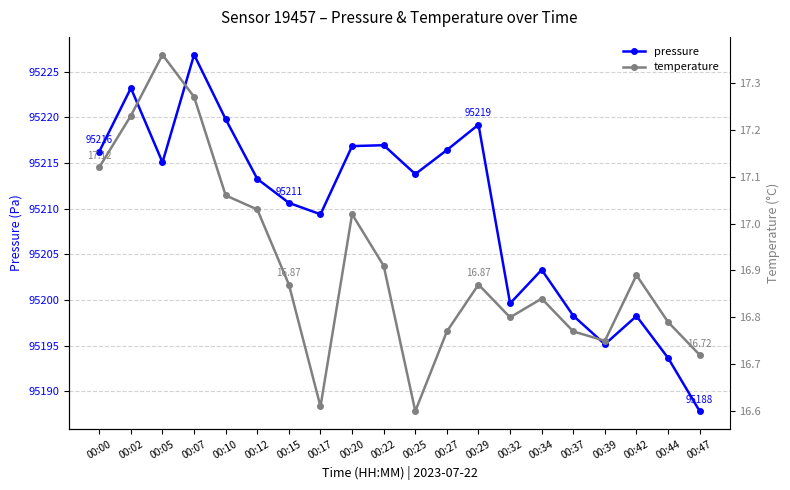

At how many categories does at least one series exceed 86333?

20